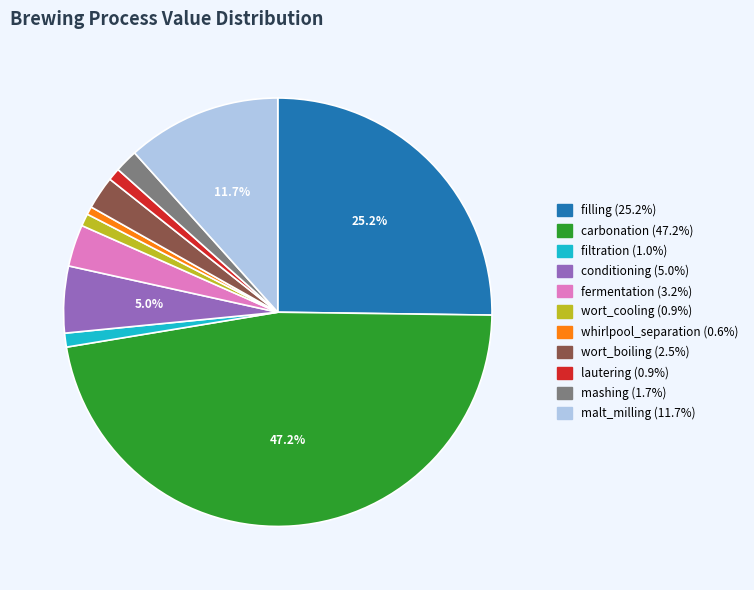

Is it true that wort_cooling is 1% of the pie?

True